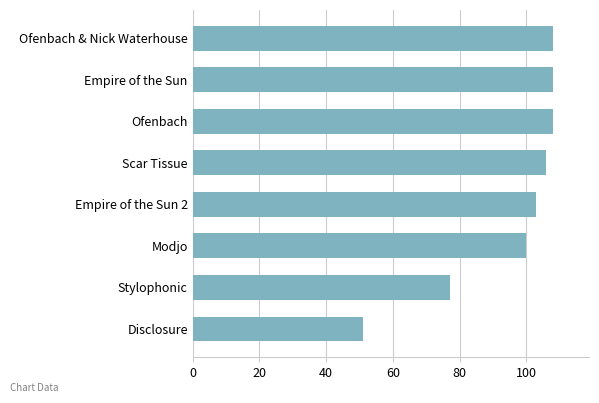

How many data points does each series have?

8